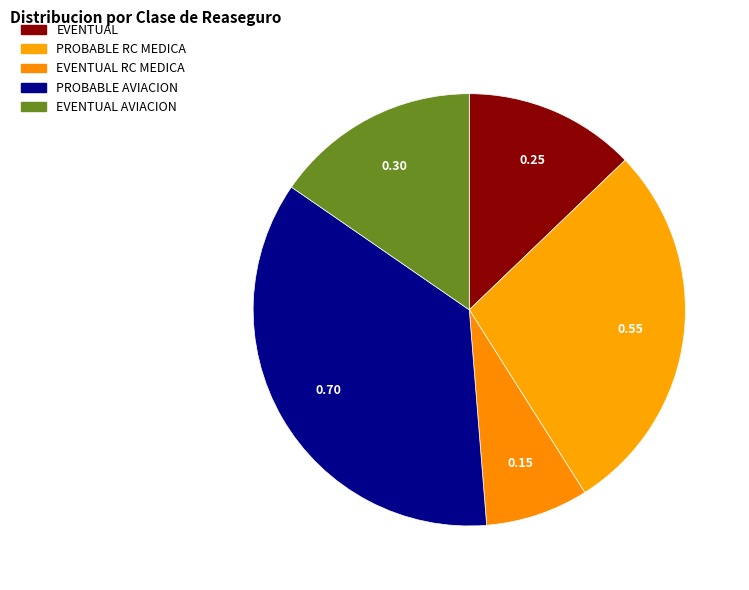

How many slices are in this pie chart?

5